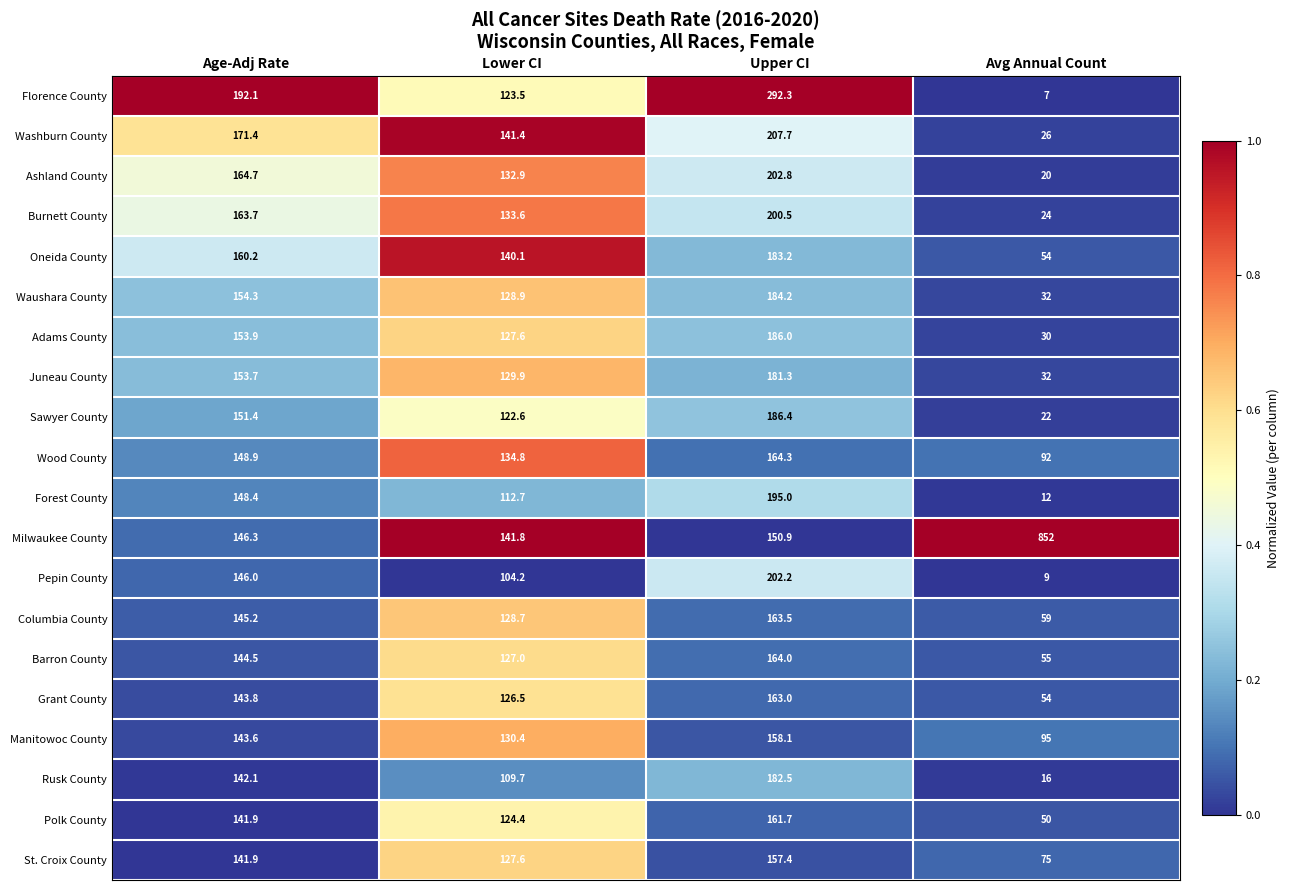

How many data points in Juneau County are above 153?

2